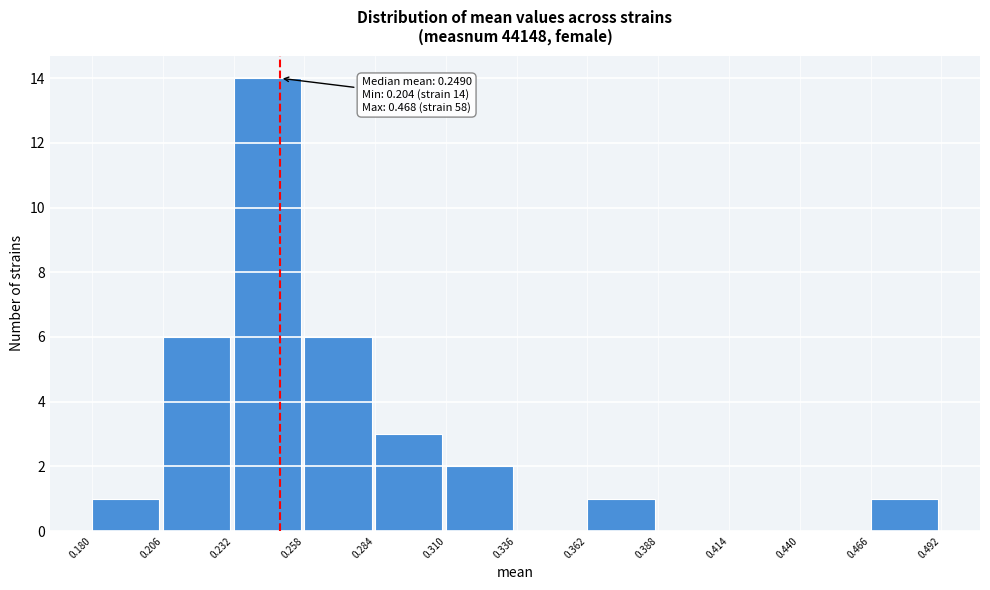

Over which range of the x-axis is the bar tallest?

0.232 to 0.258